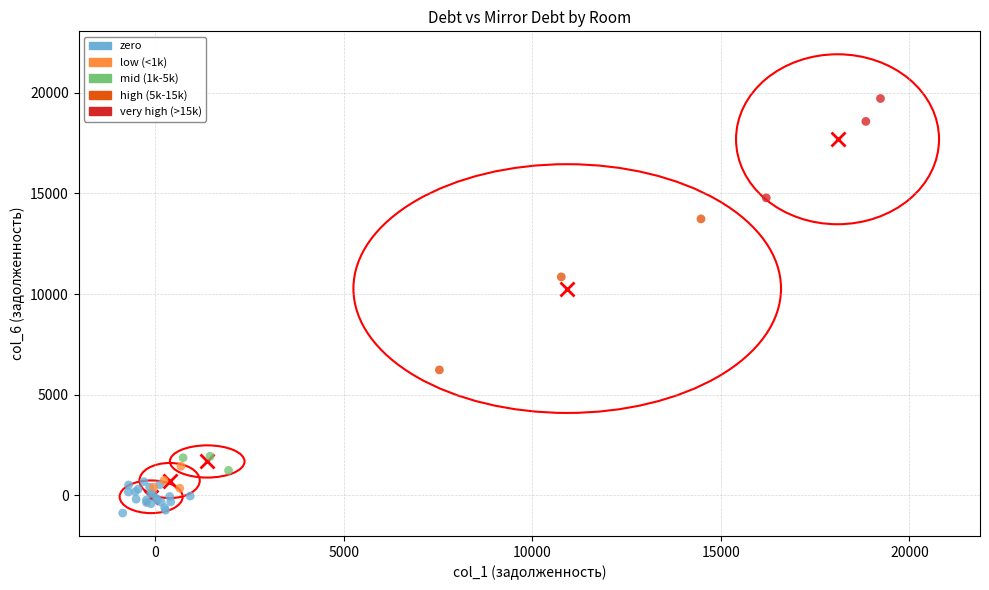

Which series reaches the maximum Y coordinate?

very high (>15k)